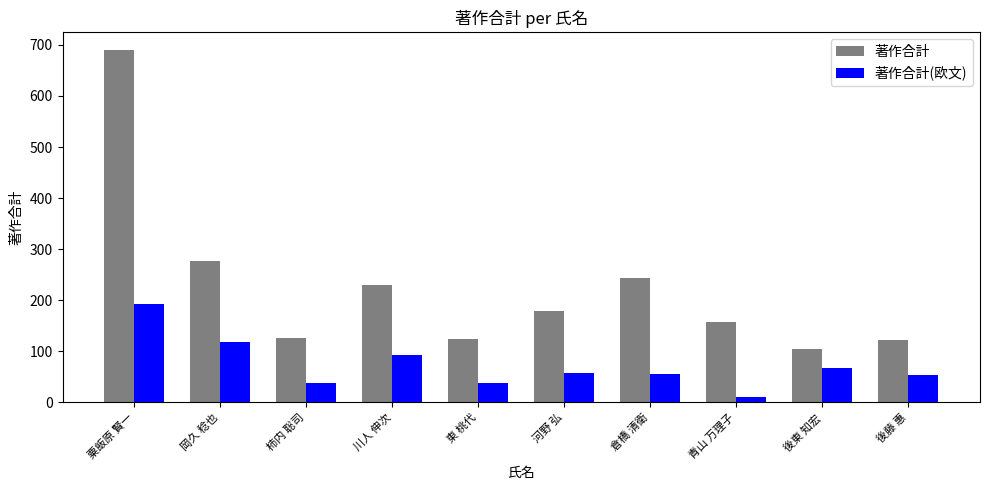

What are all the series names shown in the legend?

著作合計, 著作合計(欧文)